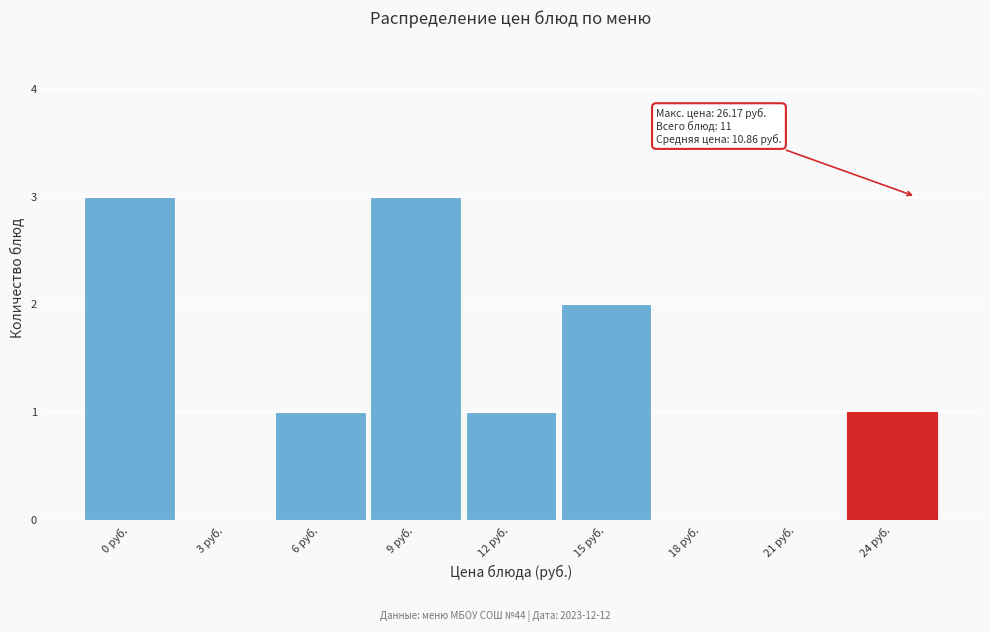

Reading left to right, extract all data points from this chart.

0 руб.=3	3 руб.=0	6 руб.=1	9 руб.=3	12 руб.=1	15 руб.=2	18 руб.=0	21 руб.=0	24 руб.=1